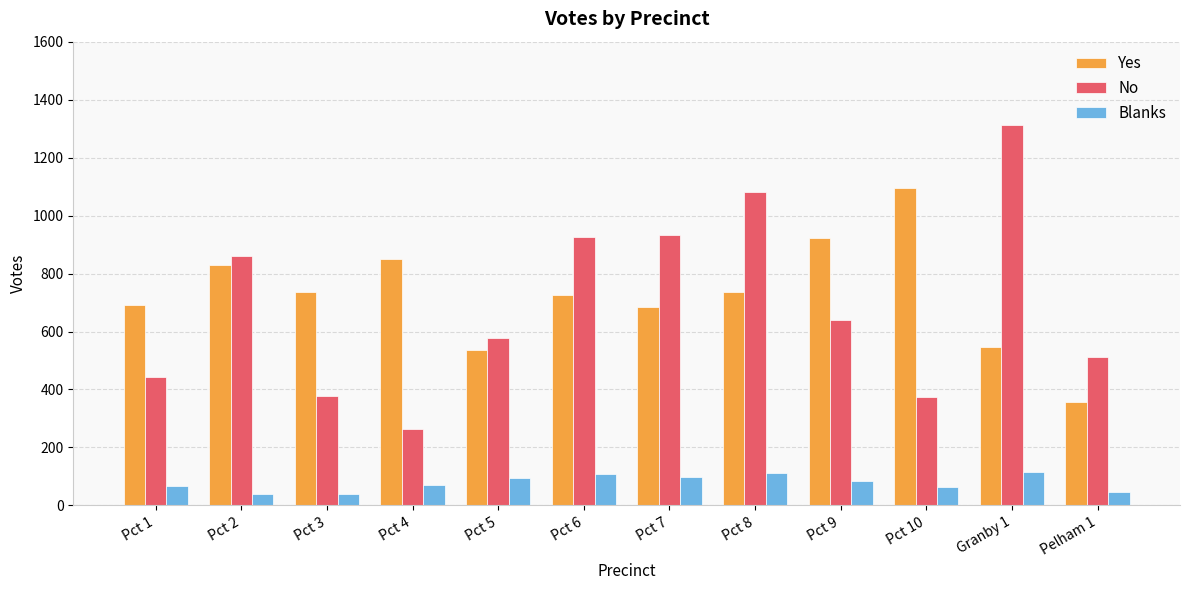

What is the total value across all series at Granby 1?

1971